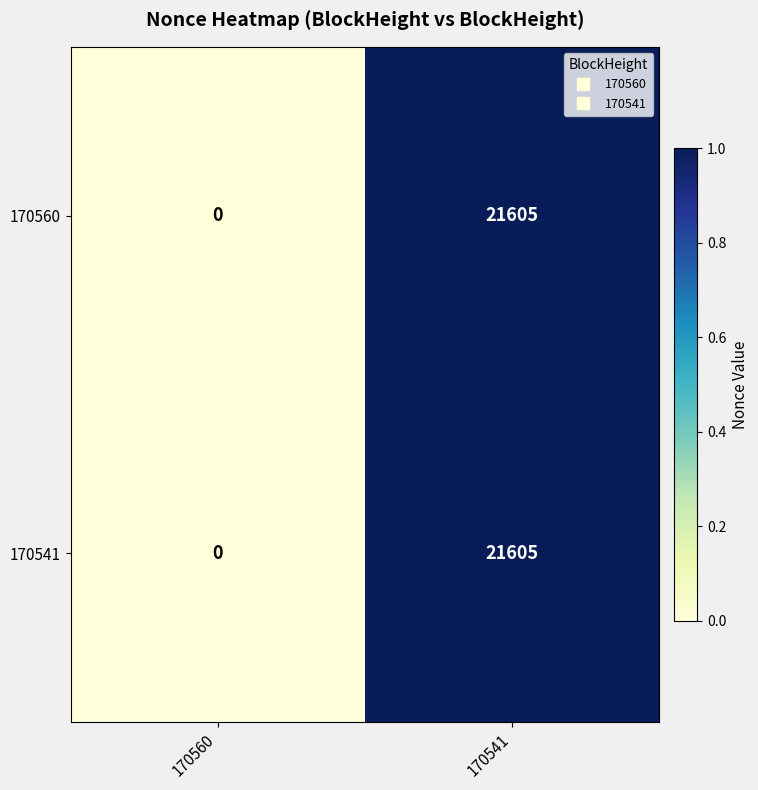

The 170560 series shows 0 at 170560. True or false?

True